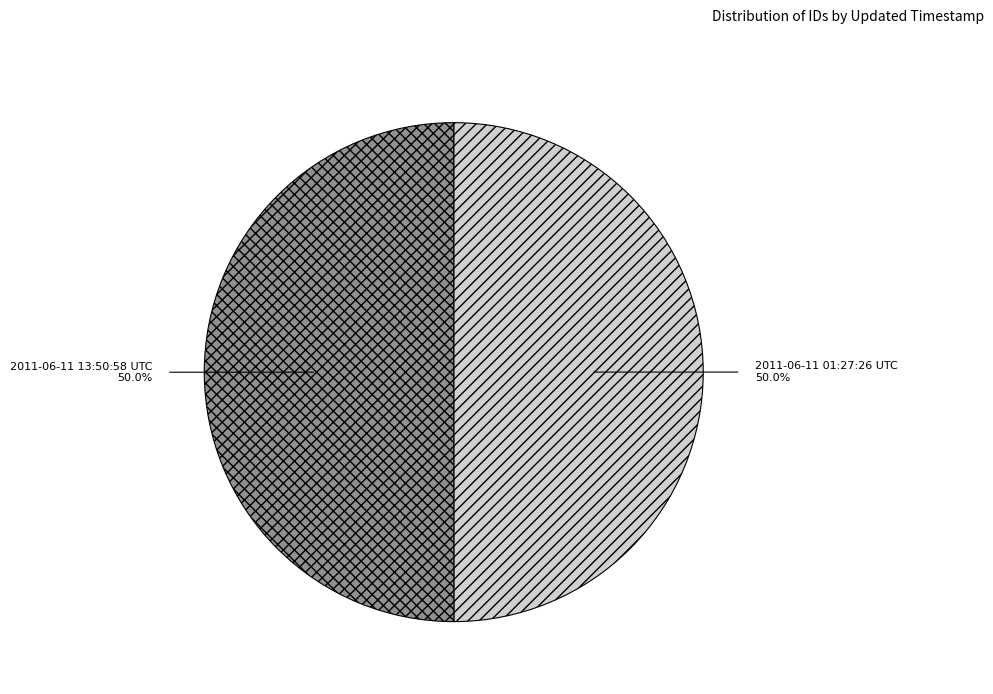

To the nearest percent, what portion does 2011-06-11 01:27:26 UTC represent?

50%